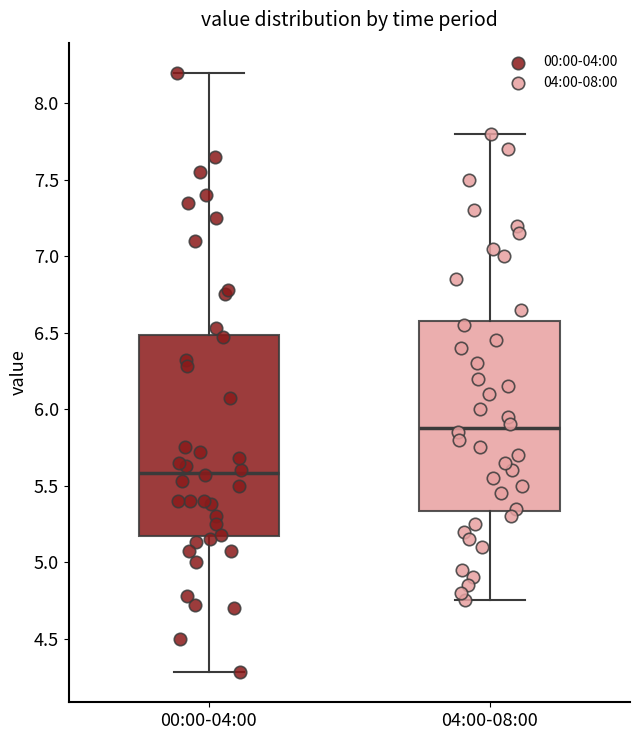

Reading left to right, read every box against the y-axis: the position of its median line, the range the box covers, and the ends of its whiskers. The values are not printed on the chart, so give them approximately, as read against the axis.

00:00-04:00: median 5.60, box 5.15 to 6.50, whiskers 4.30 to 8.20
04:00-08:00: median 5.90, box 5.35 to 6.60, whiskers 4.75 to 7.80